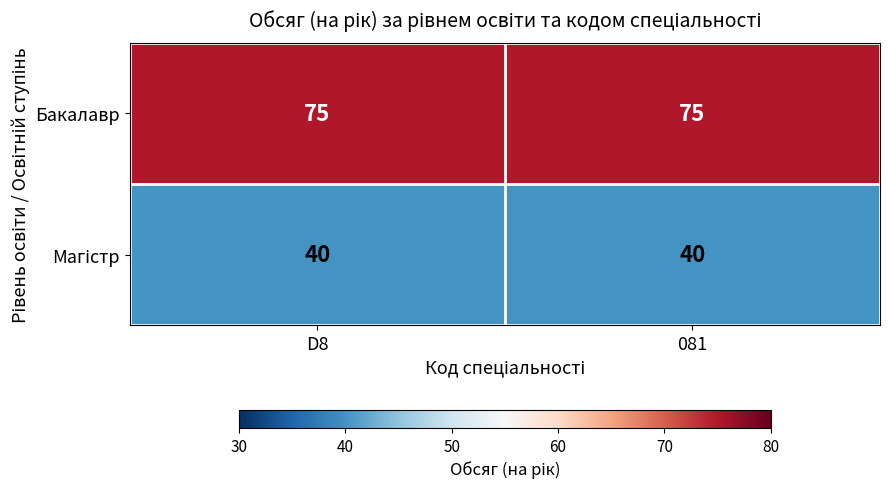

What is the minimum value shown in the chart?

40